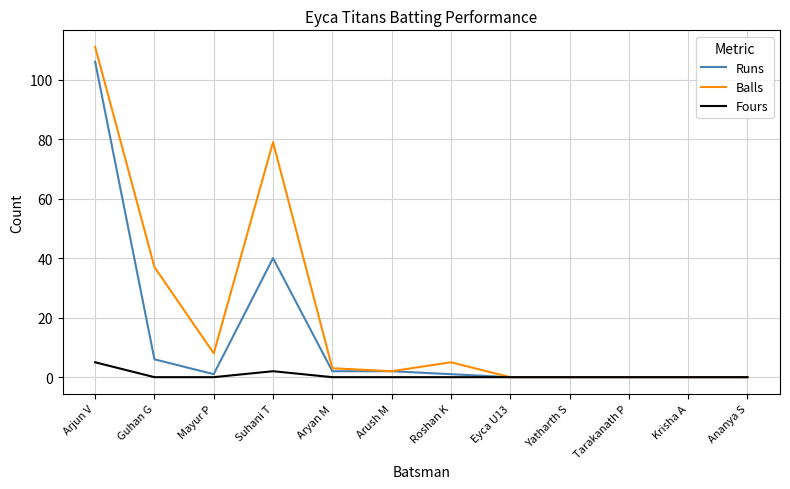

Reading left to right, transcribe all the data shown in this chart.

Runs: 106	6	1	40	2	2	1	0	0	0	0	0
Balls: 111	37	8	79	3	2	5	0	0	0	0	0
Fours: 5	0	0	2	0	0	0	0	0	0	0	0